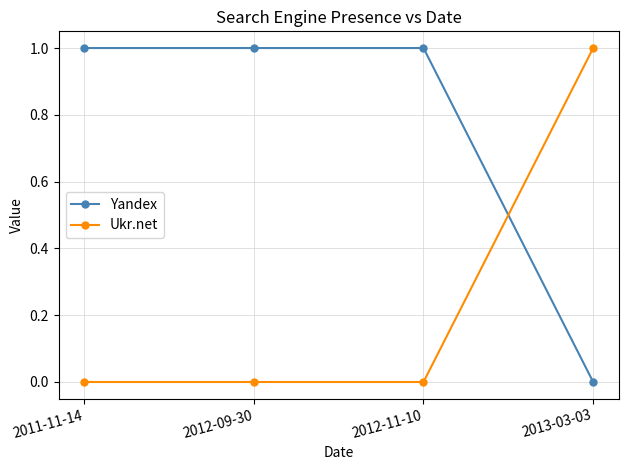

What is the sum of all Ukr.net values?

1